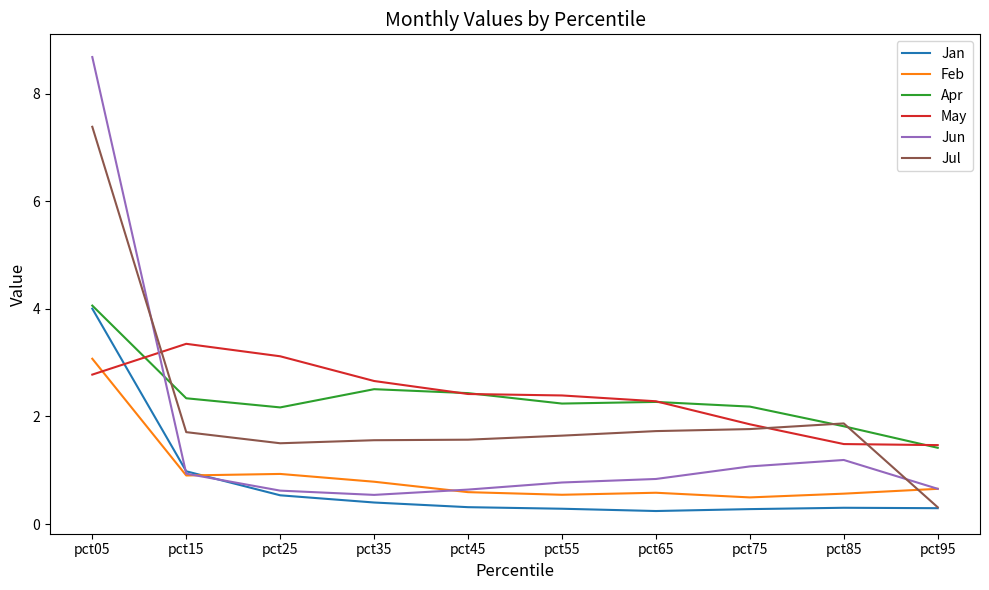

What is the highest value of the May series?

3.4